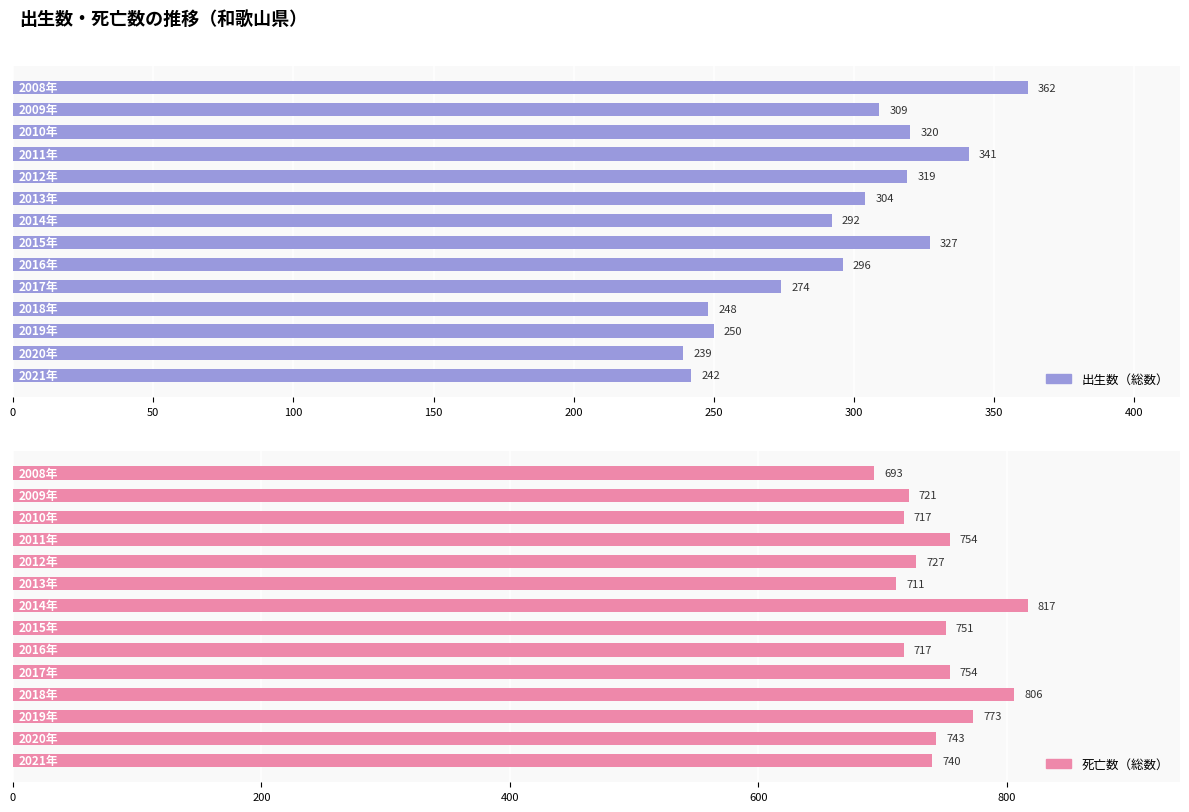

Between 150 and 12, which series saw the biggest shift?

出生数（総数）